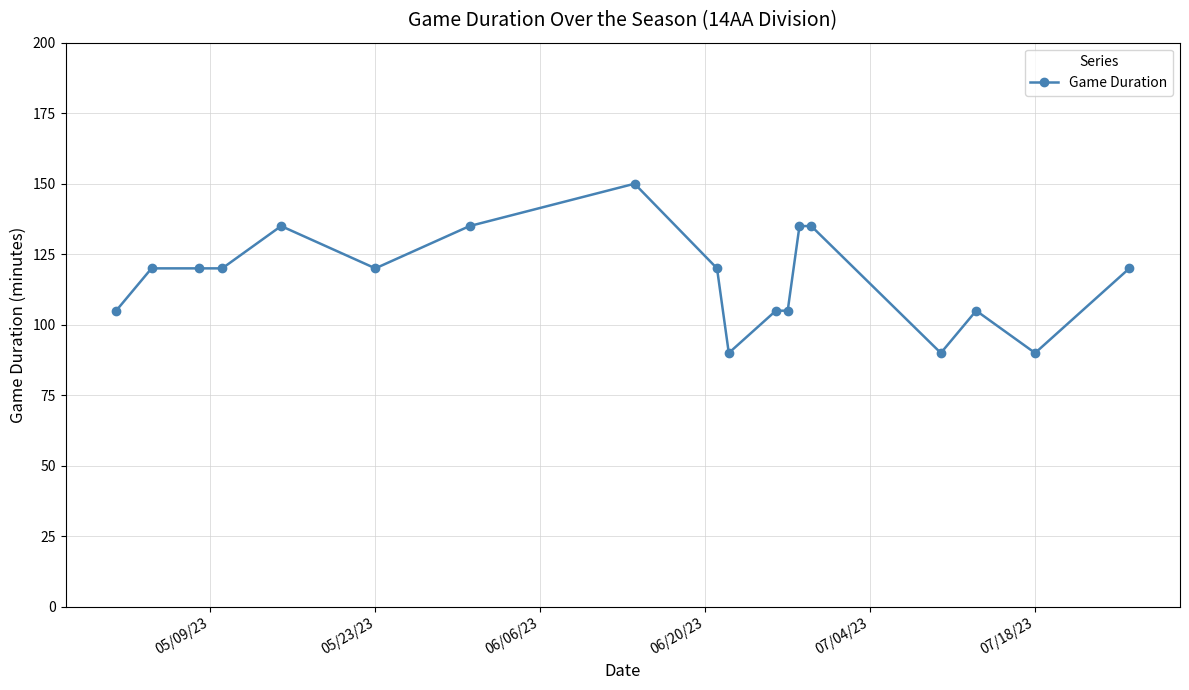

What is the minimum value shown in the chart?

90